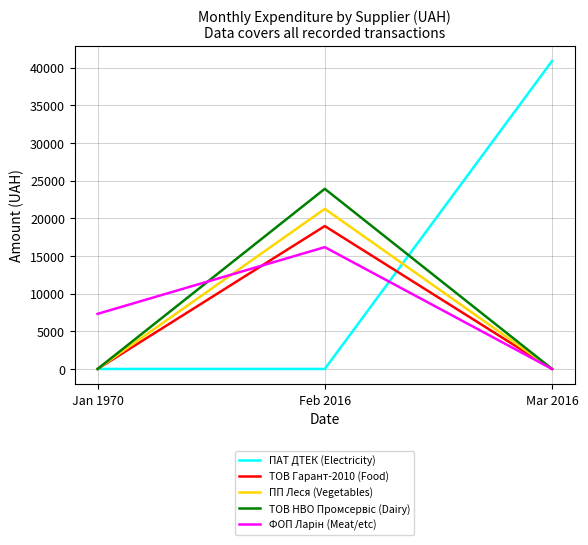

Which series has the largest total across all categories?

ПАТ ДТЕК (Electricity)